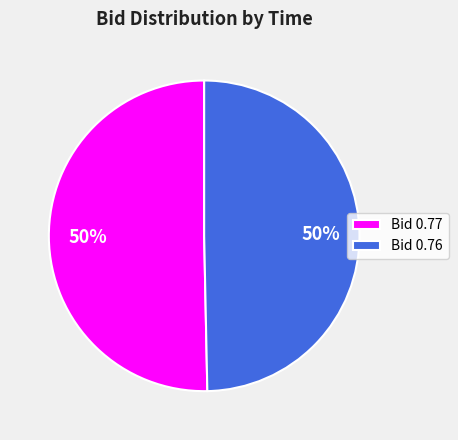

How many segments does this pie chart have?

2